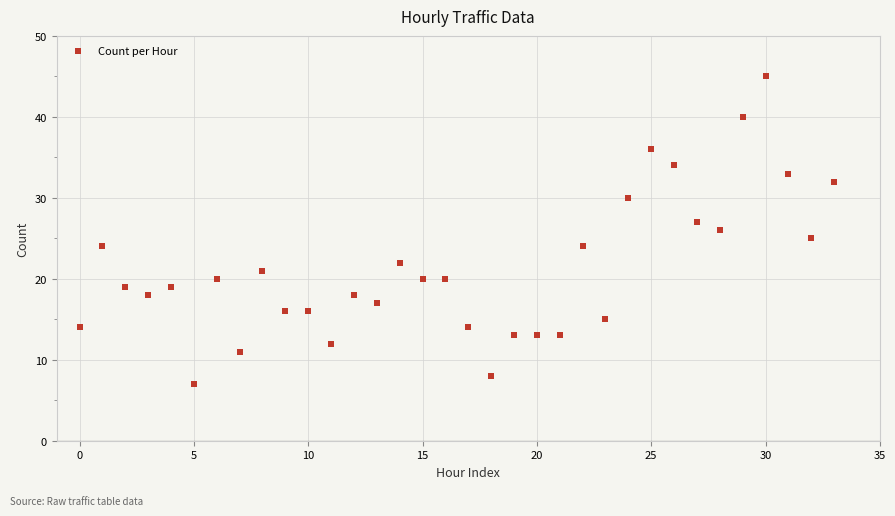

What is the range of Y values (max minus min)?

38